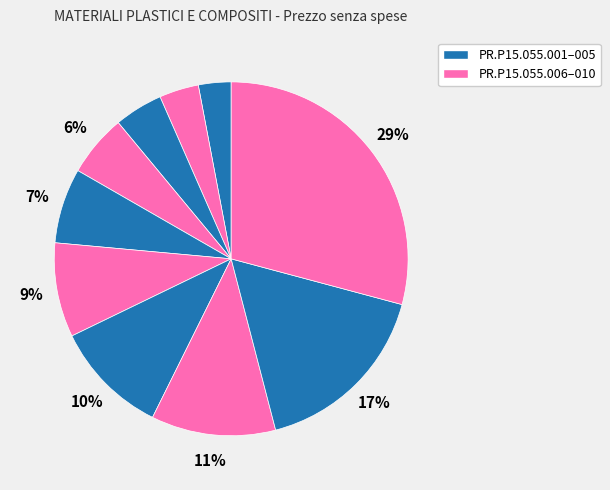

How many slices are in this pie chart?

10